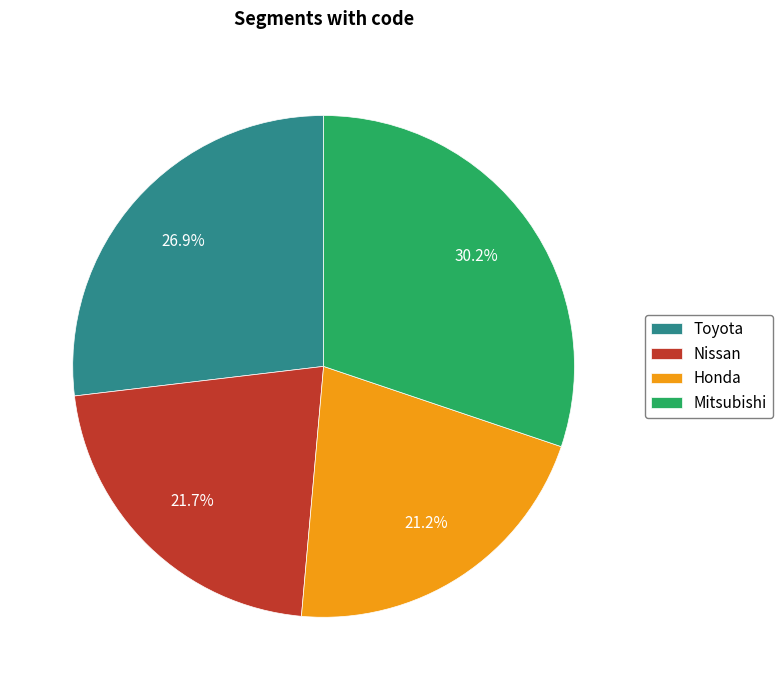

Which has a higher value, Honda or Mitsubishi?

Mitsubishi